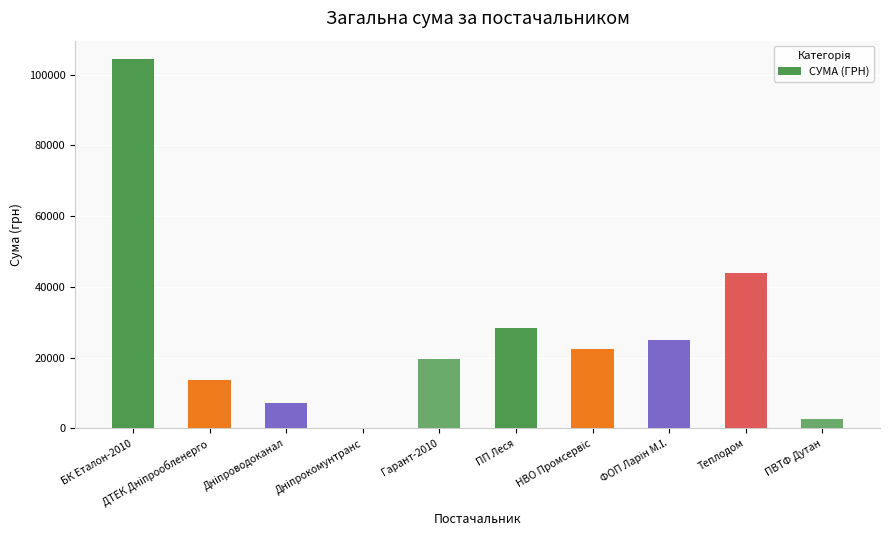

The value at БК Еталон-2010 is 104400.0. True or false?

True